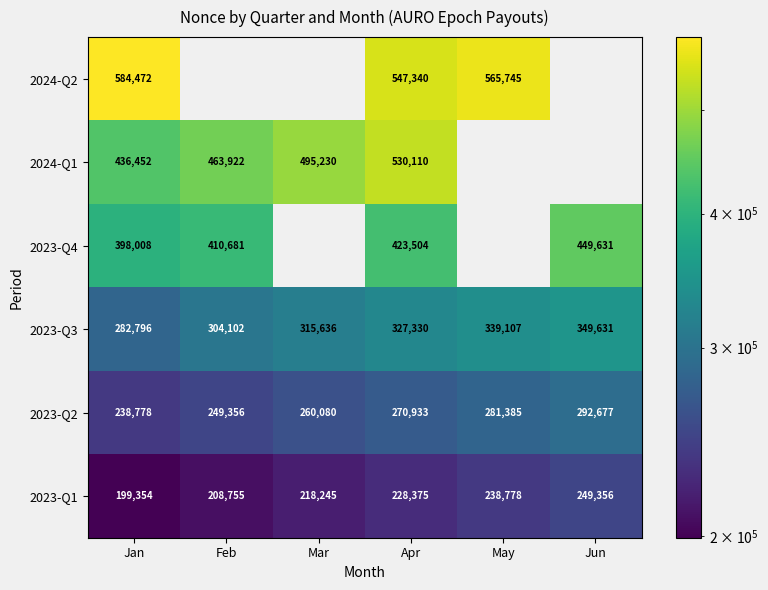

The value of 2023-Q3 at Jun is 525820.6. True or false?

False